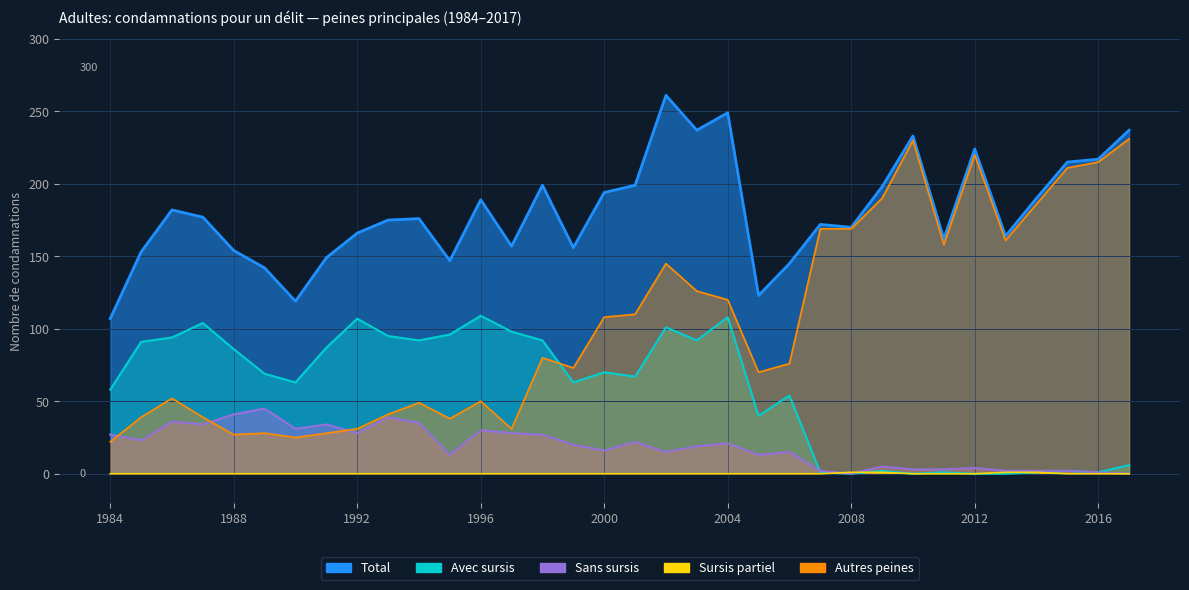

What is the total value across all series at 2012?

448